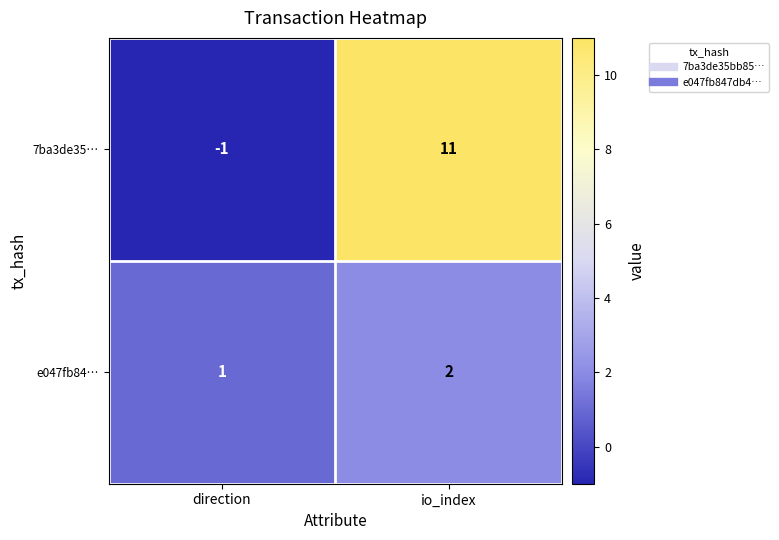

Is it true that 7ba3de35… equals 5 at io_index?

False